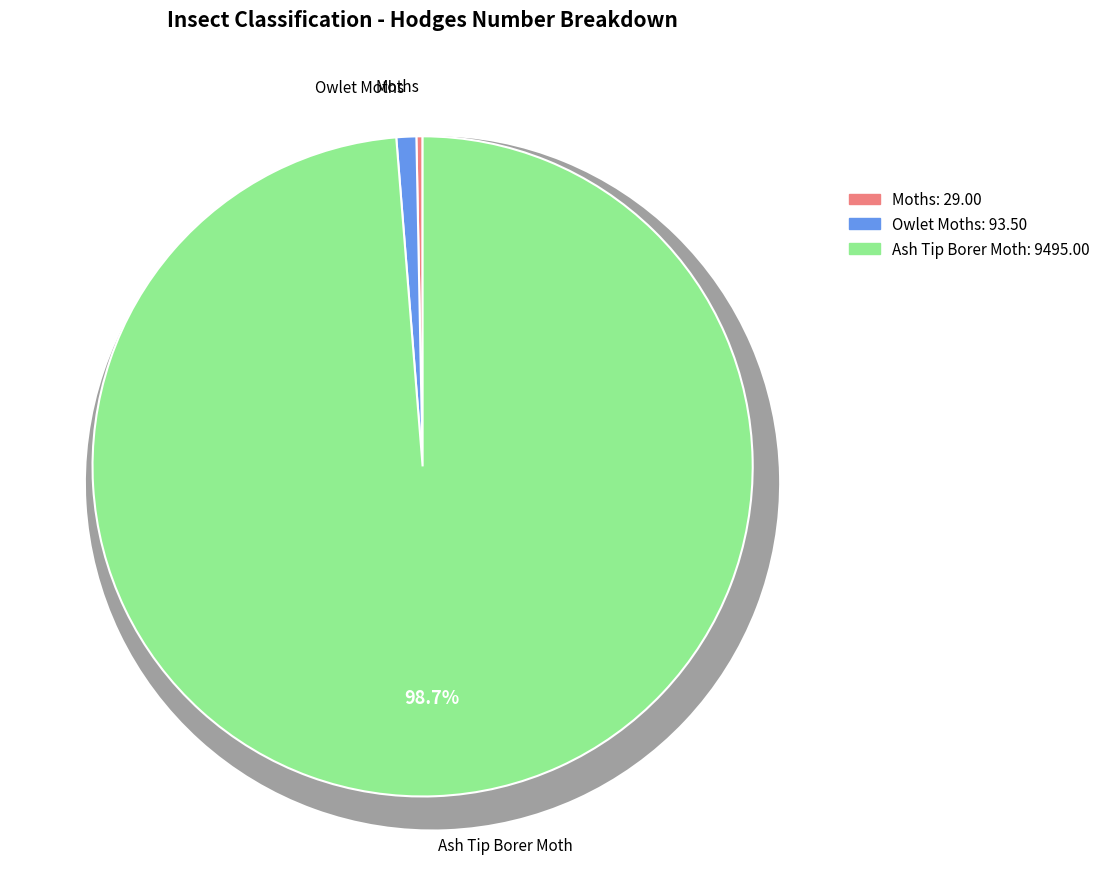

What percentage is the Owlet Moths slice, to the nearest percent?

1%